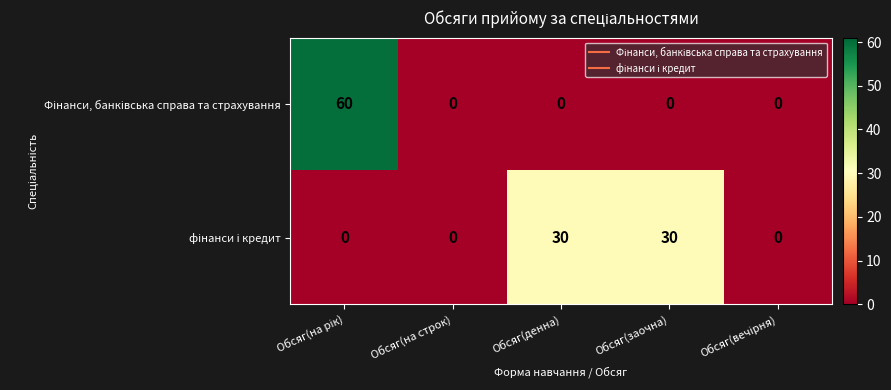

What is the total value across all series at Обсяг(денна)?

30